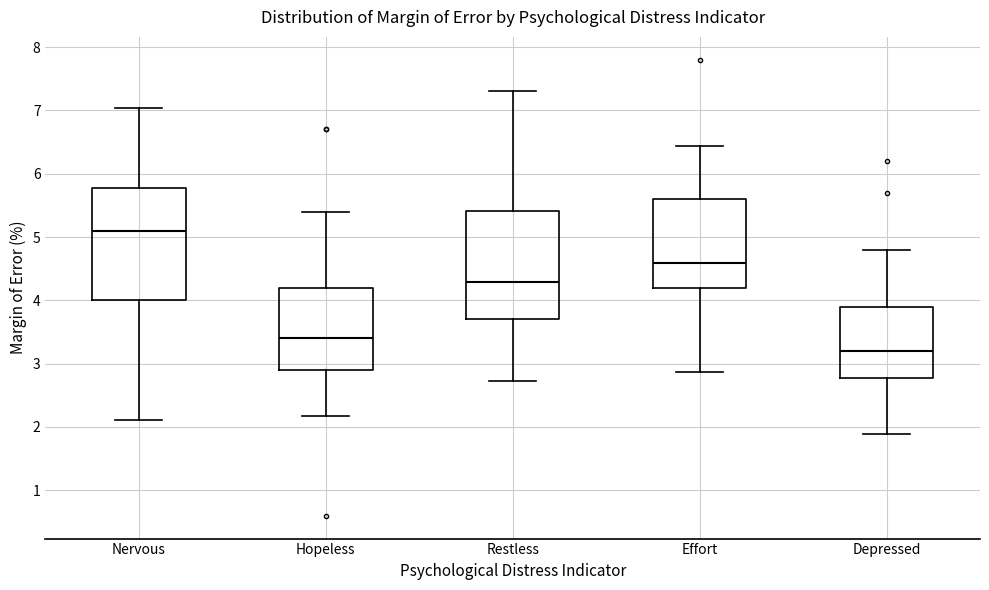

Which box has the highest median line?

Nervous